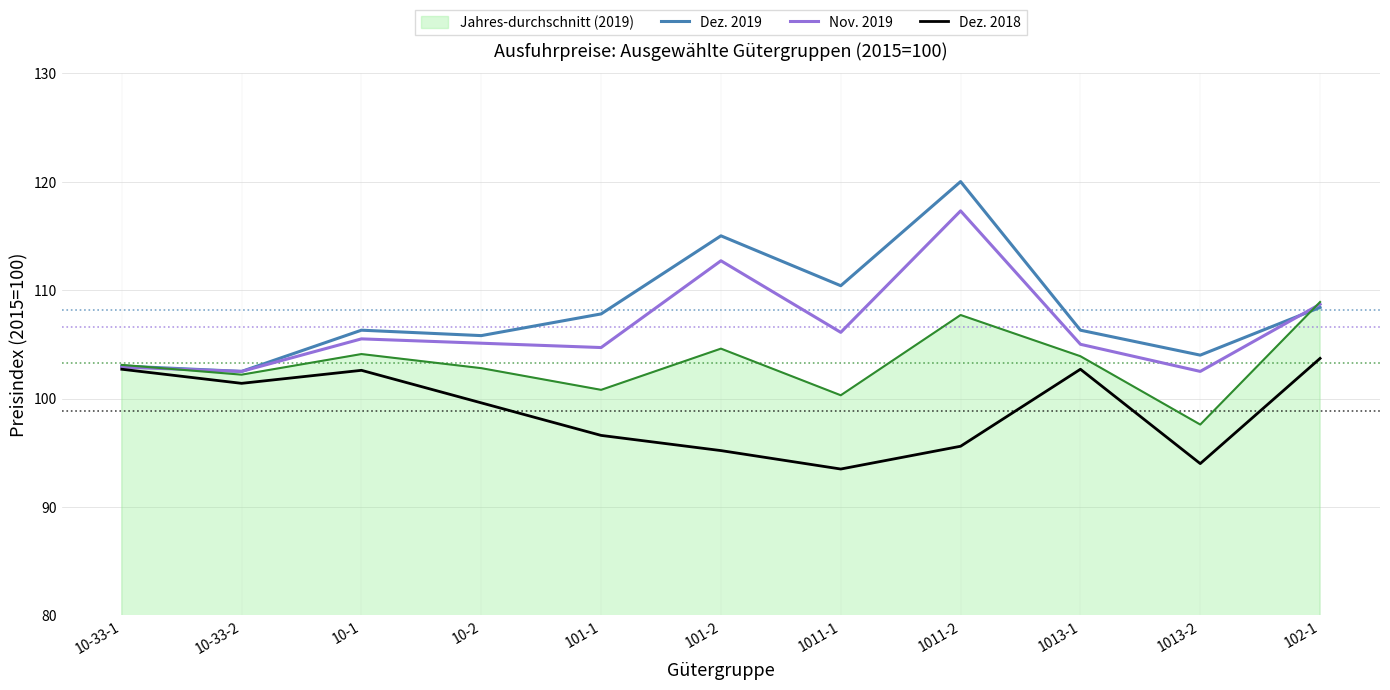

What is the sum of all Dez. 2018 values?

1087.6